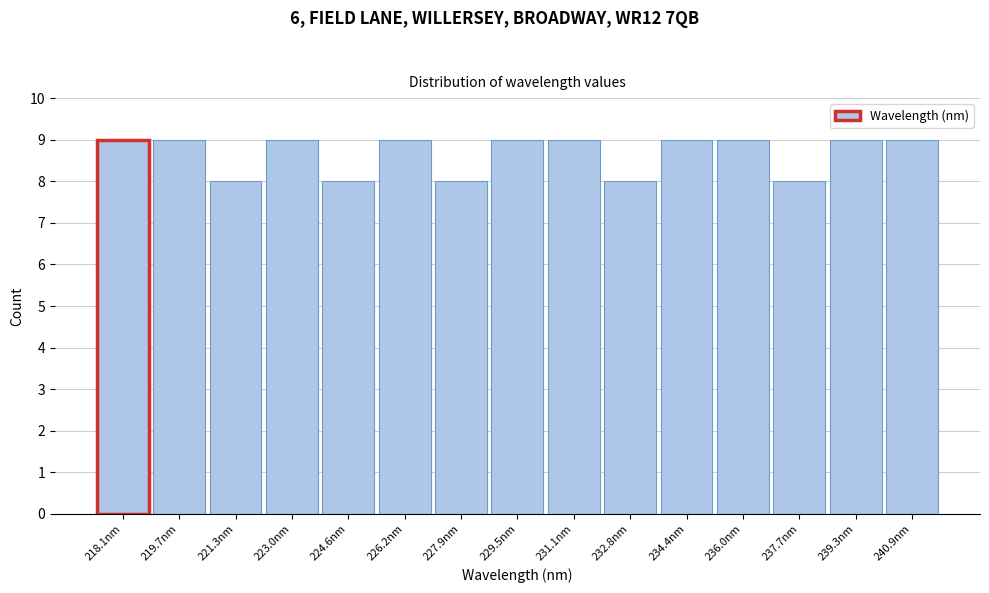

Reading right to left, what are all the values shown in this chart?

240.9nm=9	239.3nm=9	237.7nm=8	236.0nm=9	234.4nm=9	232.8nm=8	231.1nm=9	229.5nm=9	227.9nm=8	226.2nm=9	224.6nm=8	223.0nm=9	221.3nm=8	219.7nm=9	218.1nm=9